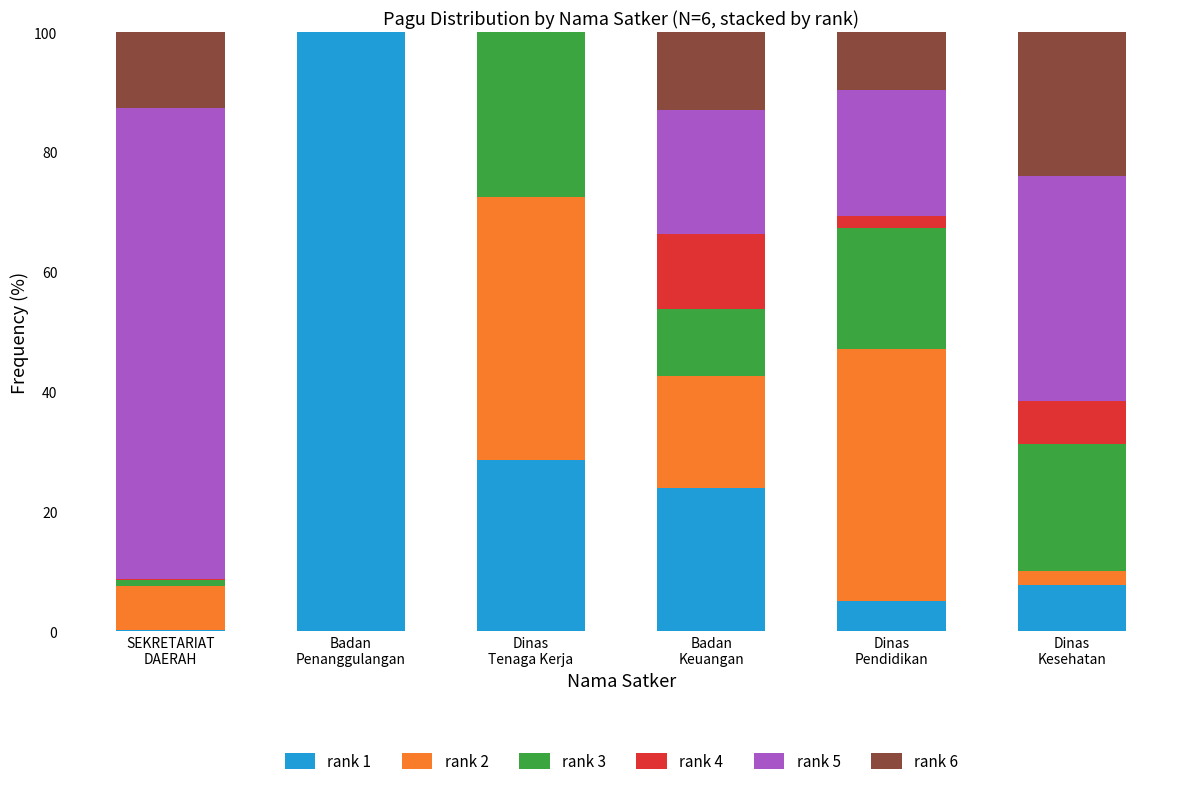

What is the sum of all rank 1 values?

165.3